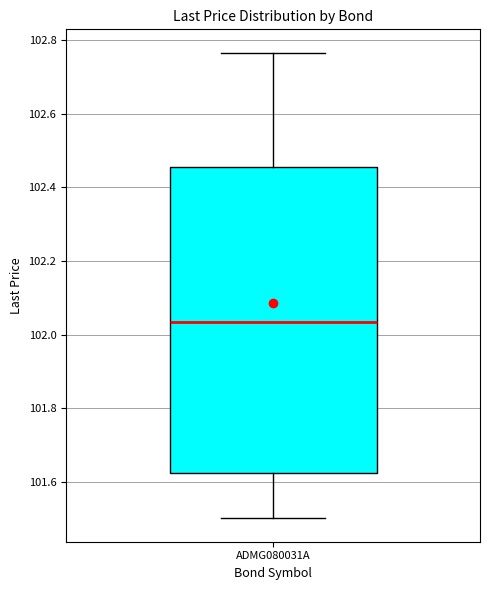

Read this box plot against the y-axis: the position of the median line, the range covered by the box, and the ends of both whiskers. The values are not printed on the chart, so give them approximately, as read against the axis.

median 102.04, box 101.62 to 102.46, whiskers 101.50 to 102.76